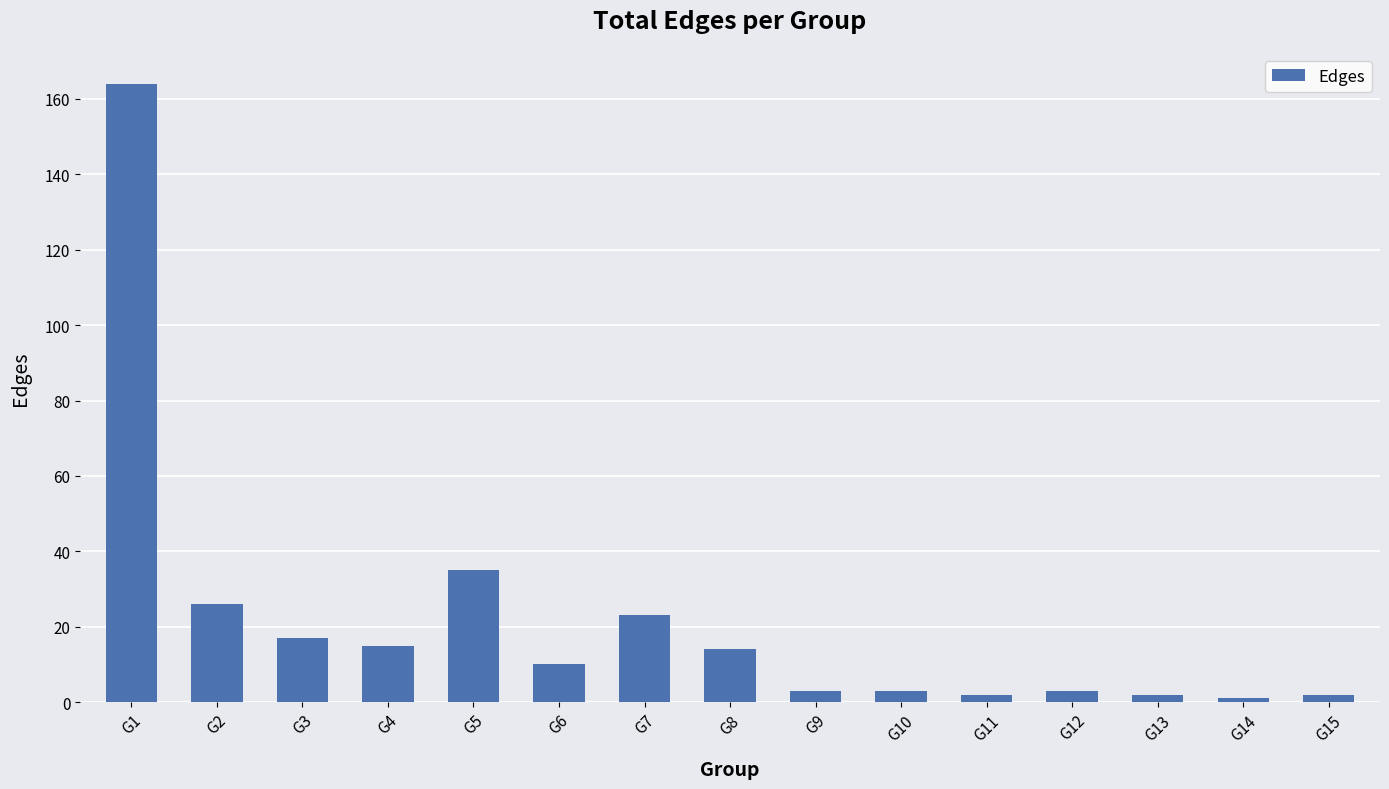

What is the sum of all values?

320